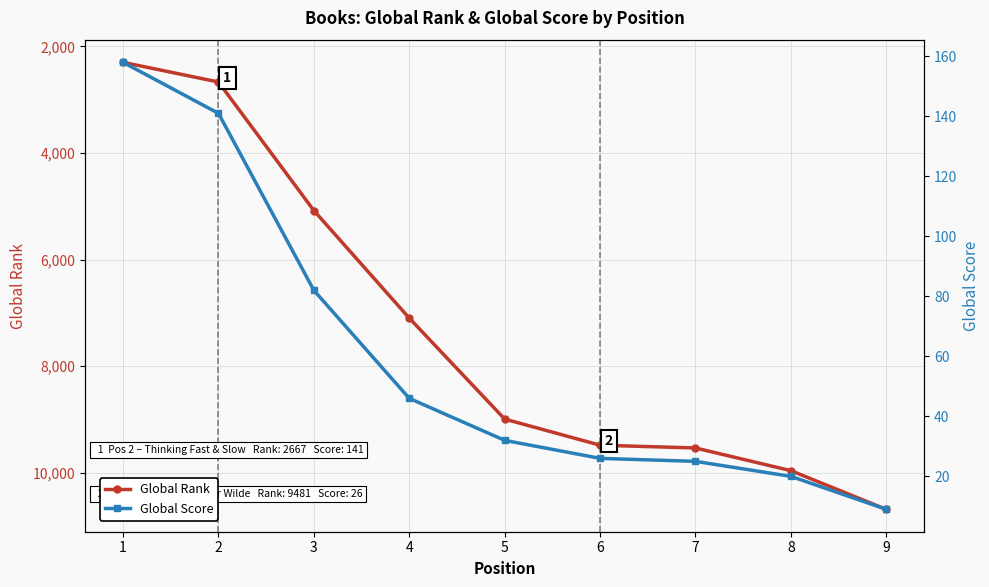

How many values in the Global Rank series exceed 8991?

4